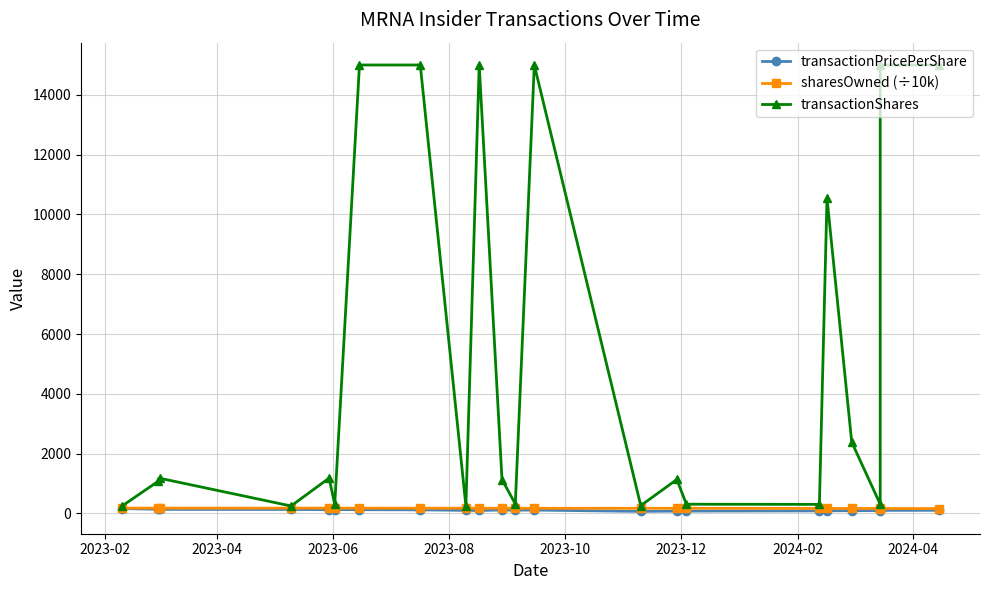

The value of transactionPricePerShare at 14 is 38.2. True or false?

False